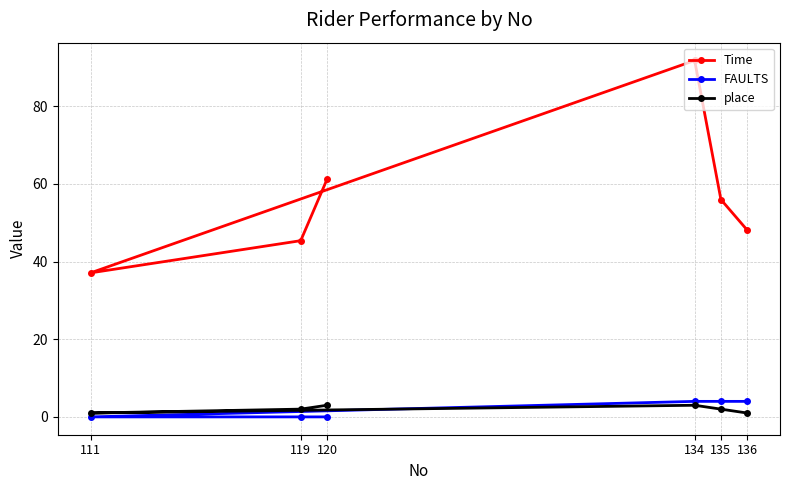

Which series has the widest spread of values?

Time